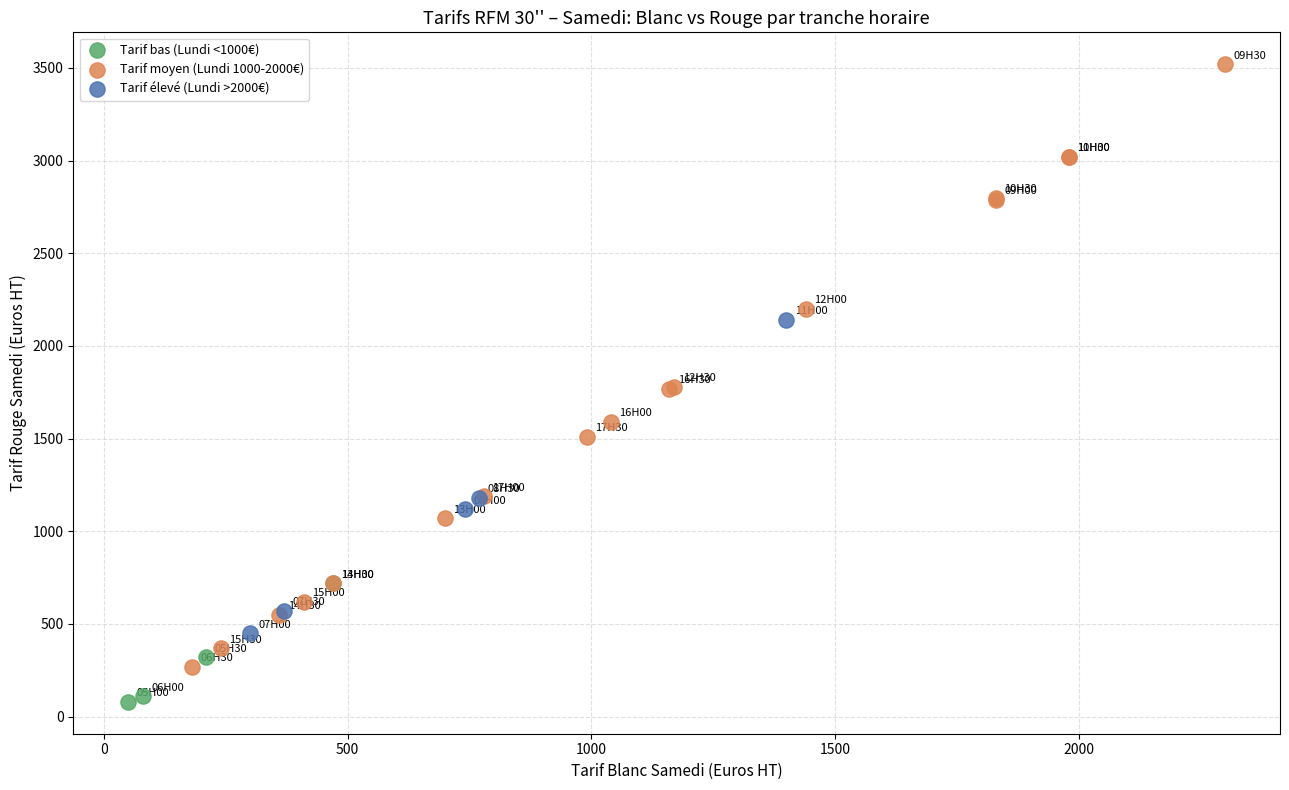

Which series reaches the maximum Y coordinate?

Tarif moyen (Lundi 1000-2000€)